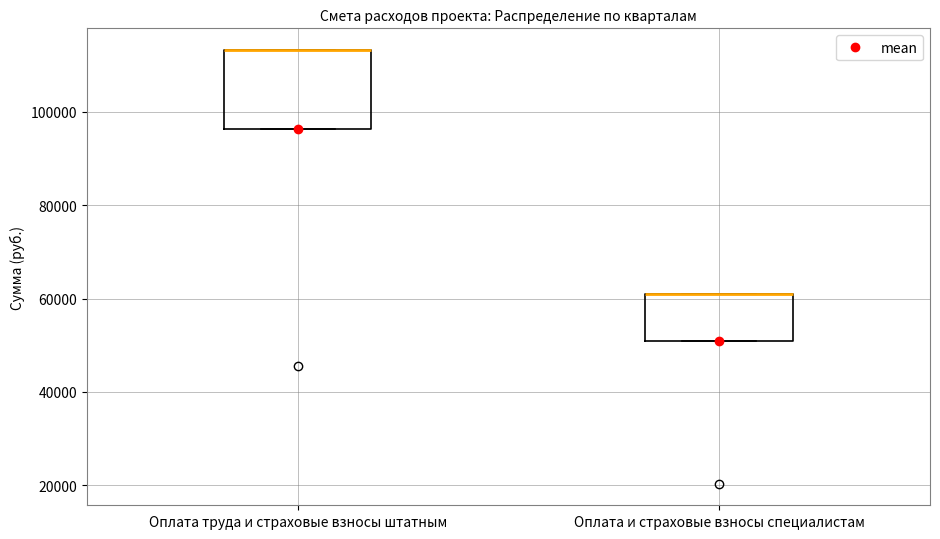

Reading left to right, read every box against the y-axis: the position of its median line, the range the box covers, and the ends of its whiskers. The values are not printed on the chart, so give them approximately, as read against the axis.

Оплата труда и страховые взносы штатным: median 114000 (drawn on the box's upper edge), box 96000 to 114000, whiskers 96000 to 114000
Оплата и страховые взносы специалистам: median 62000 (drawn on the box's upper edge), box 50000 to 62000, whiskers 50000 to 62000